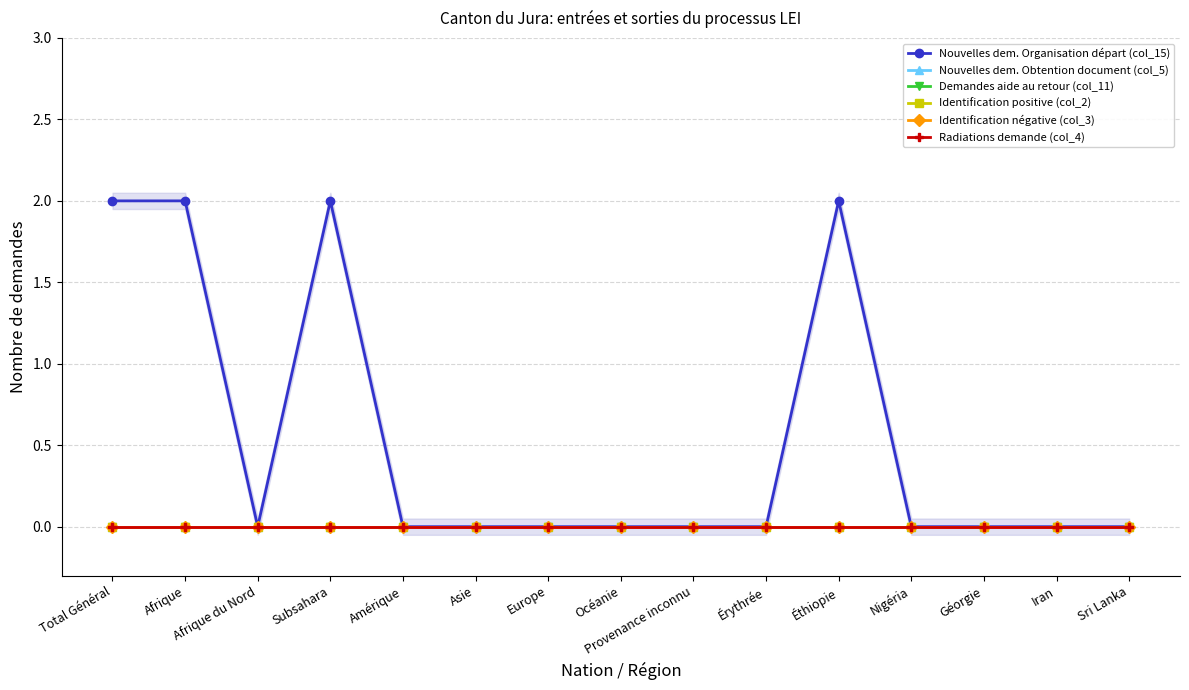

The Nouvelles dem. Obtention document (col_5) series shows 0 at Géorgie. True or false?

True